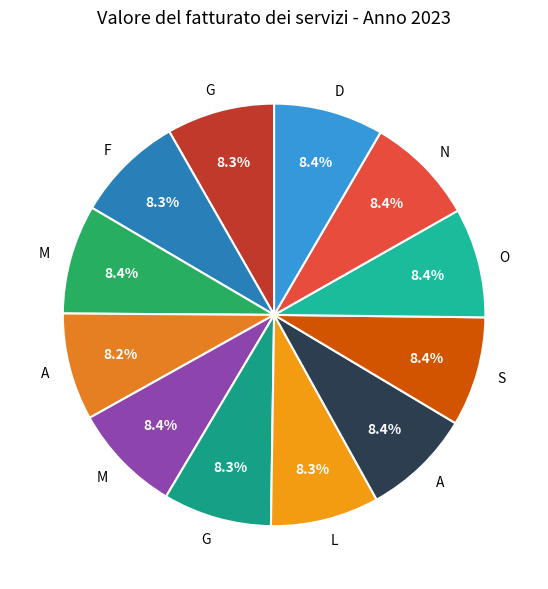

Which slice is the largest?

O